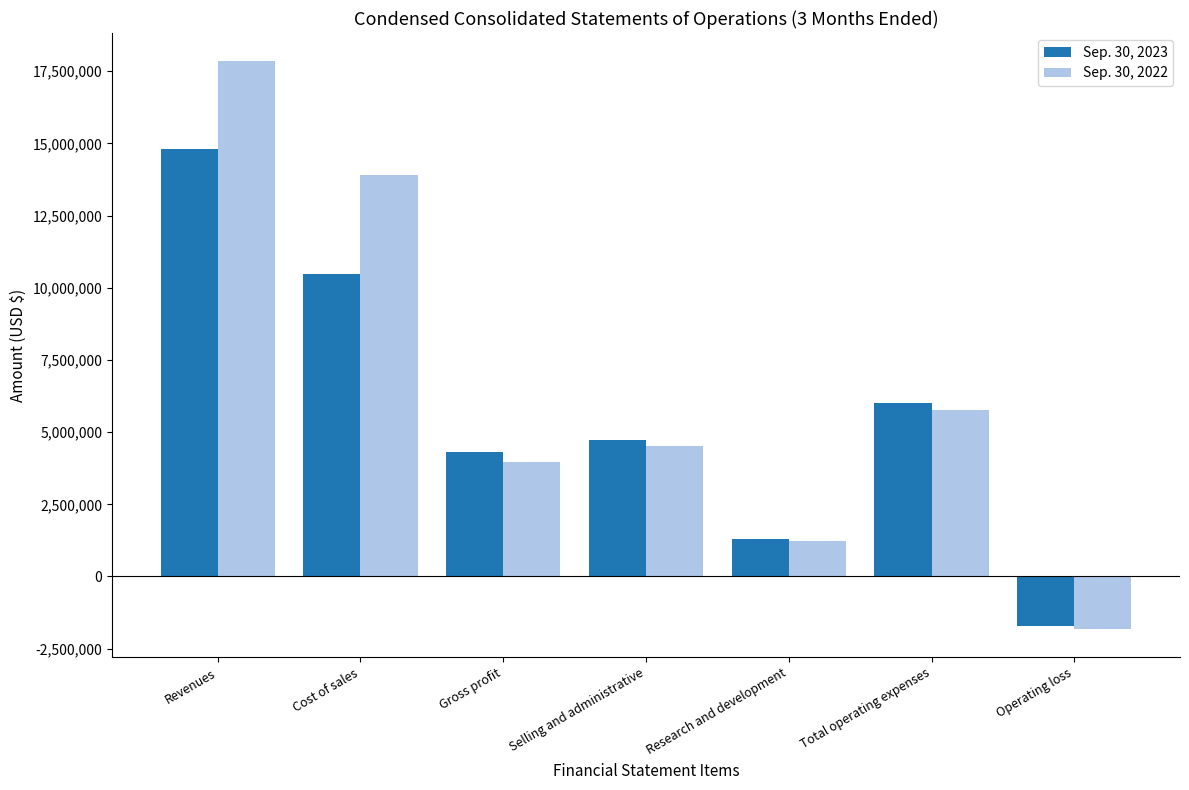

What position from the right is Operating loss?

1